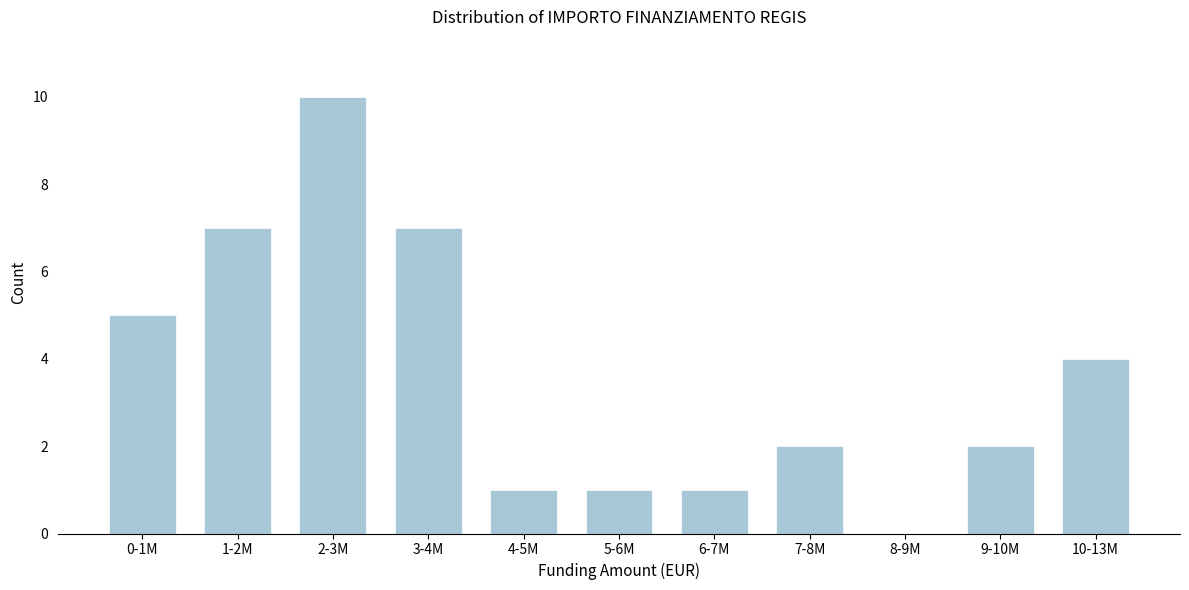

Reading right to left, list all the values displayed in this chart.

10-13M=4	9-10M=2	8-9M=0	7-8M=2	6-7M=1	5-6M=1	4-5M=1	3-4M=7	2-3M=10	1-2M=7	0-1M=5